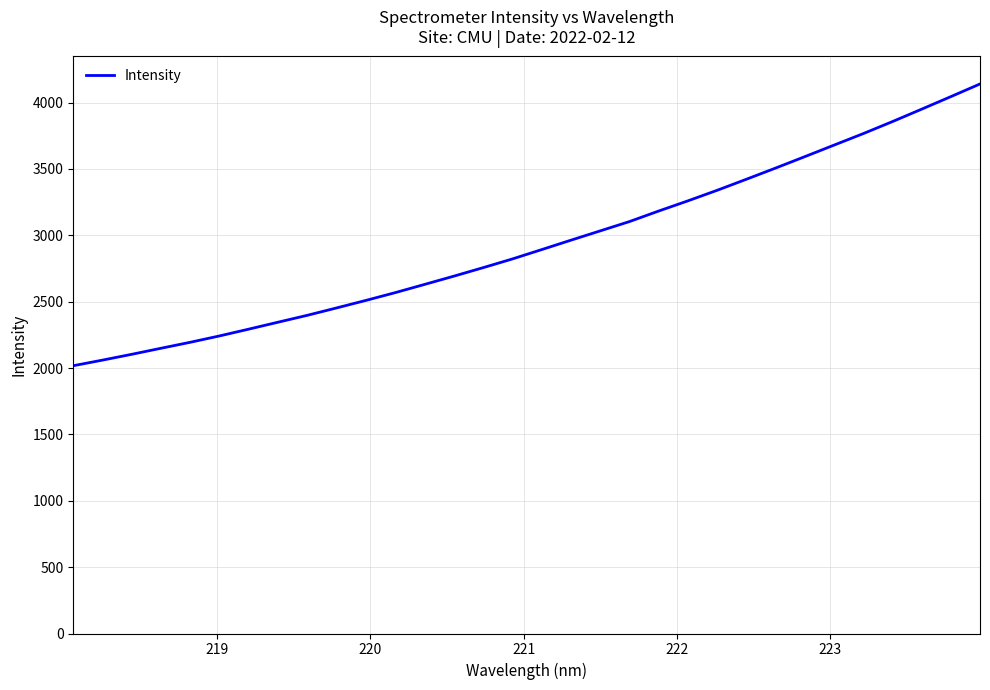

What is the maximum value shown in the chart?

4139.7